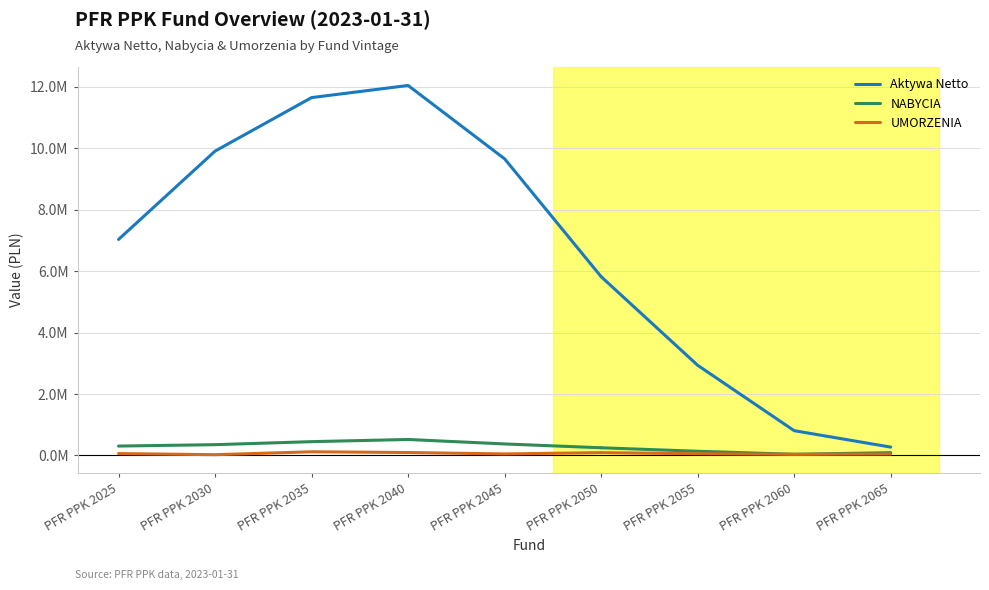

True or false: NABYCIA and Aktywa Netto intersect in this chart.

False